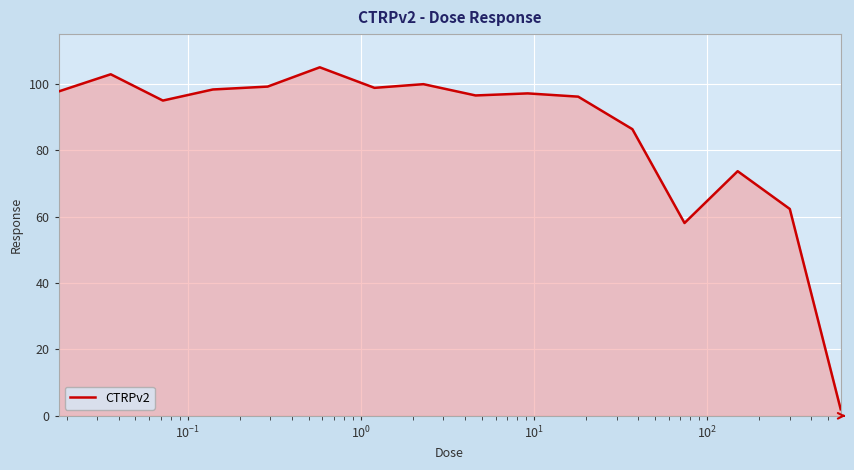

How many distinct data groups are displayed?

1